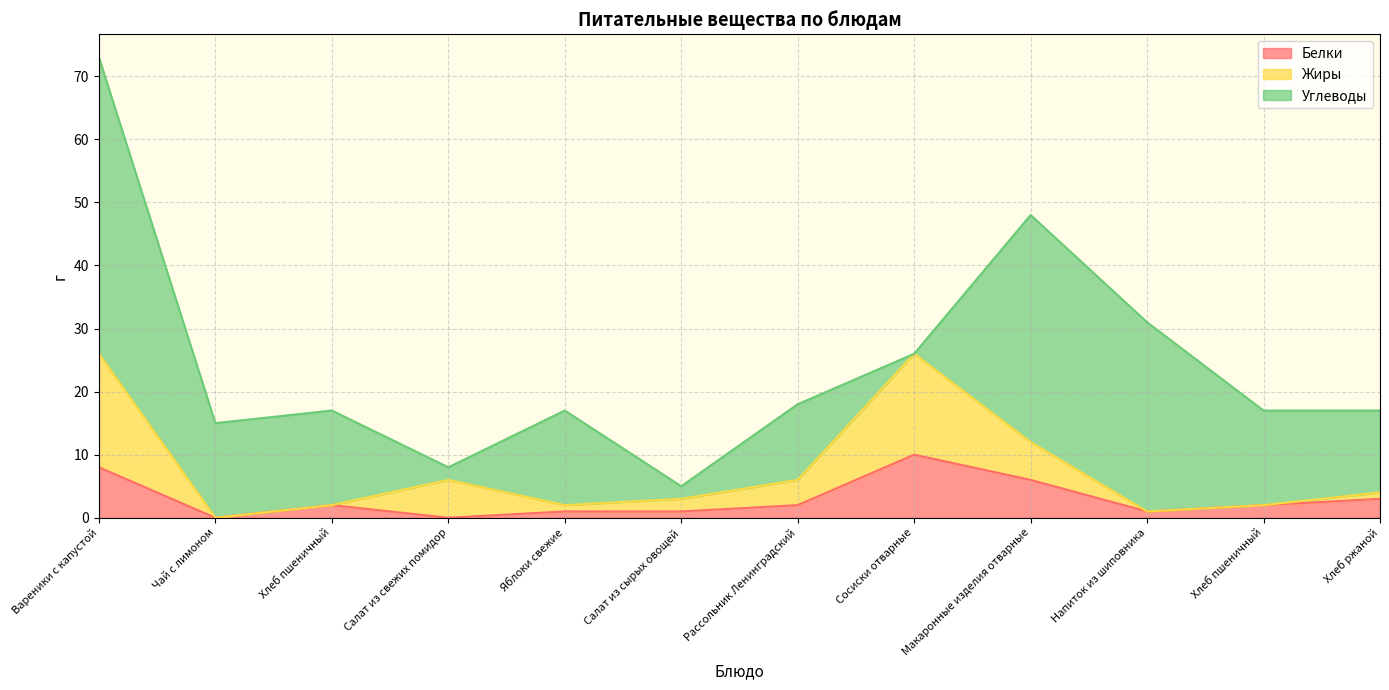

What are all the series names shown in the legend?

Белки, Жиры, Углеводы